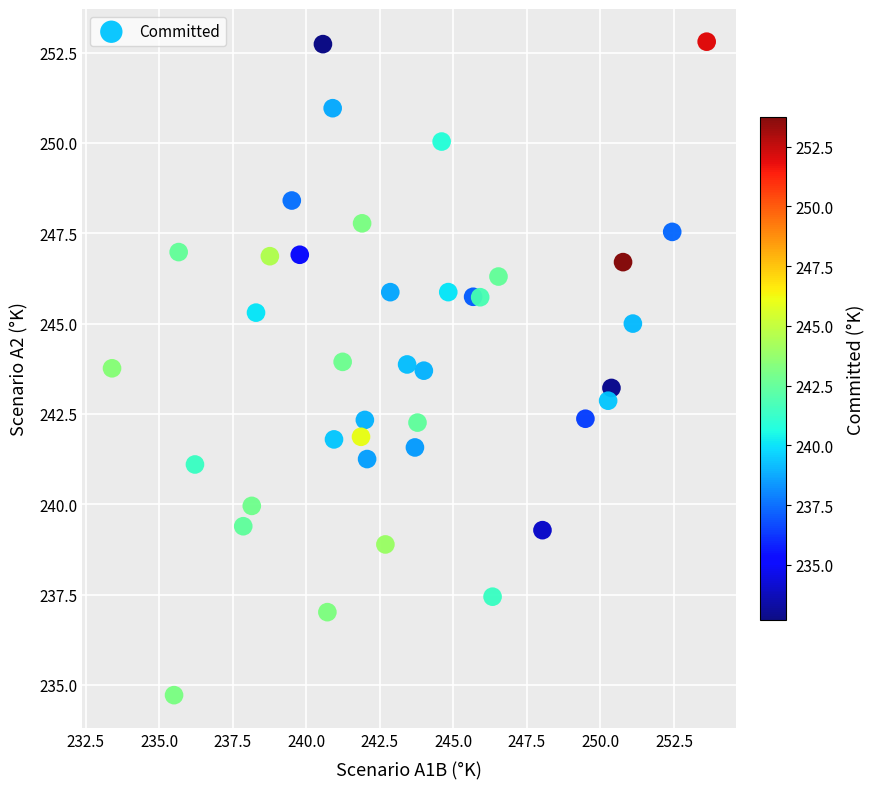

What is the range of X values (max minus min)?

20.2